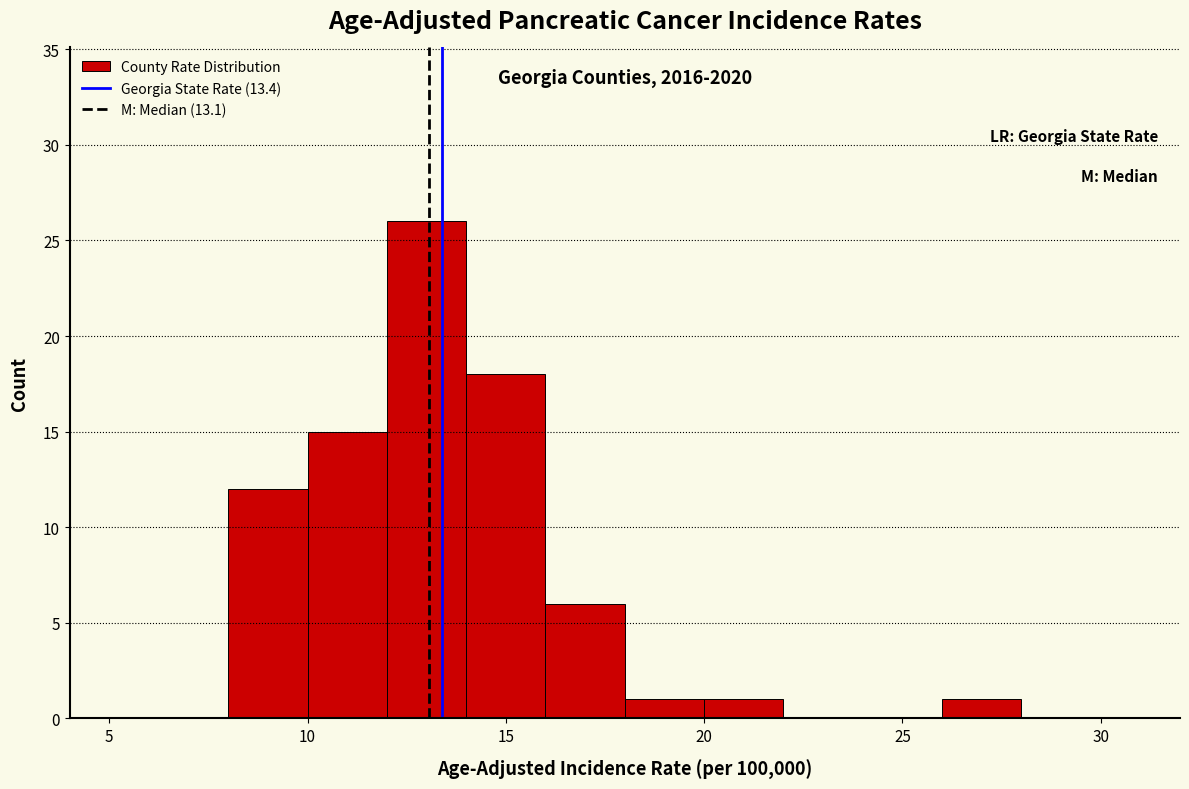

Over which range of the x-axis is the bar tallest?

12 to 14